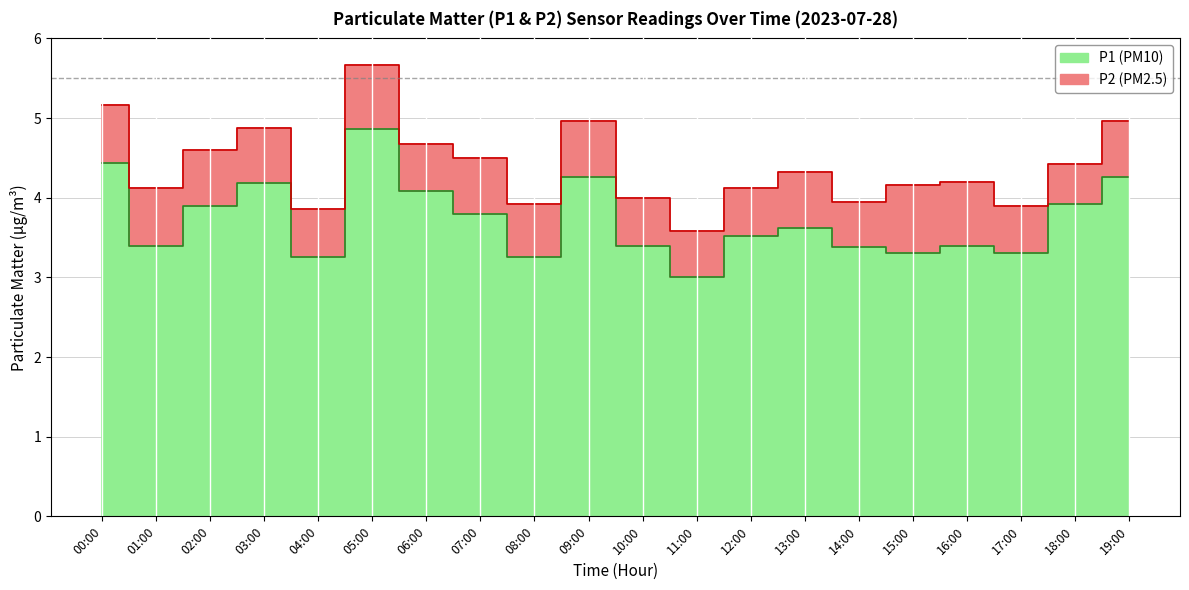

Rank the categories by value from highest to lowest.

05:00, 00:00, 09:00, 19:00, 03:00, 06:00, 18:00, 02:00, 07:00, 13:00, 12:00, 01:00, 10:00, 16:00, 14:00, 15:00, 17:00, 04:00, 08:00, 11:00